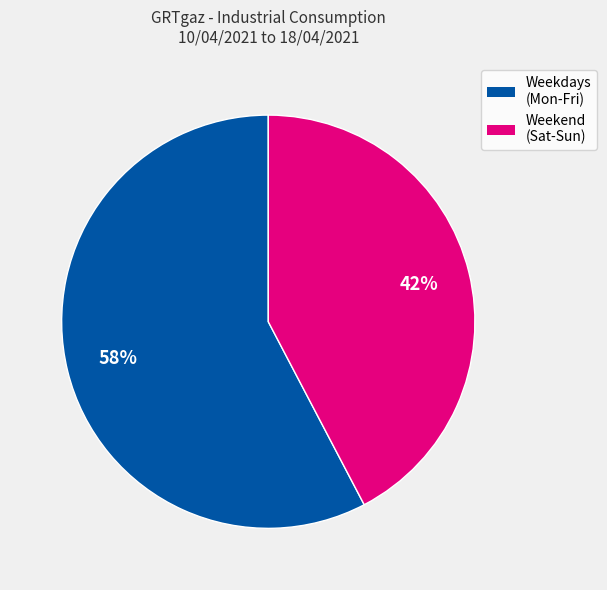

Does any single category account for the majority?

Yes